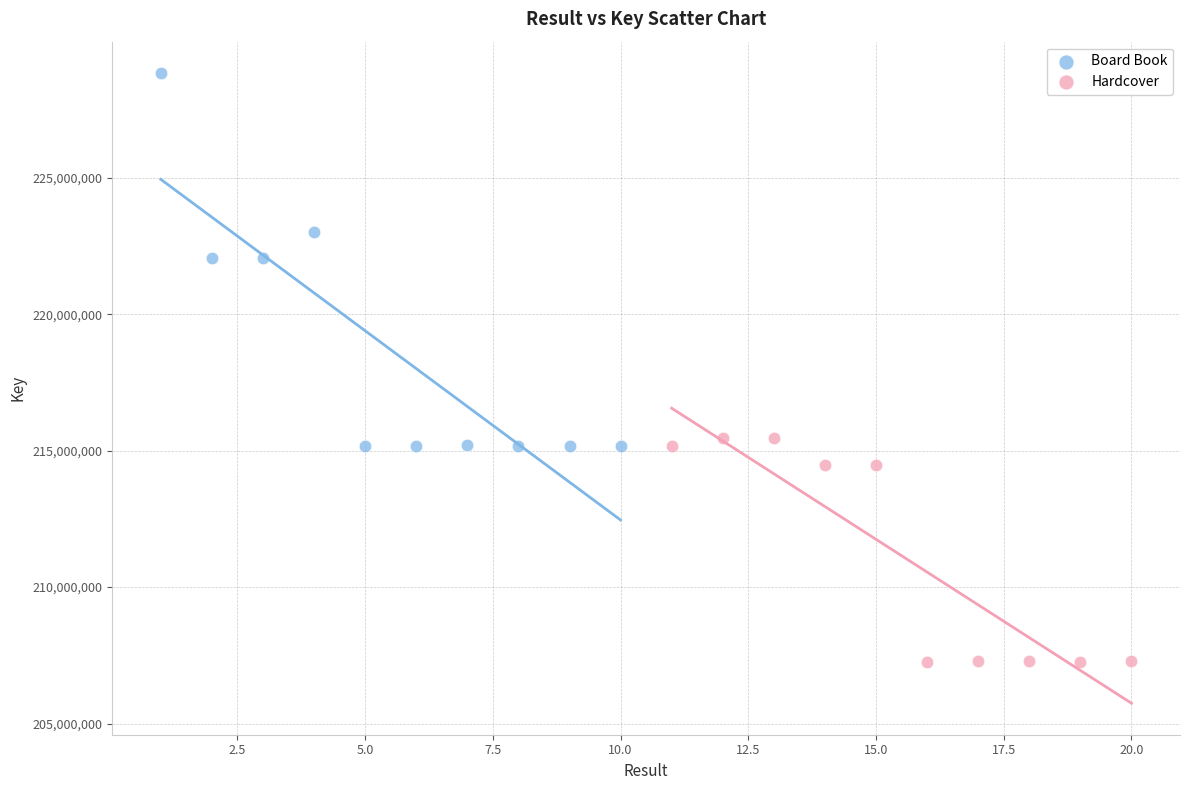

Which series reaches the maximum Y coordinate?

Board Book